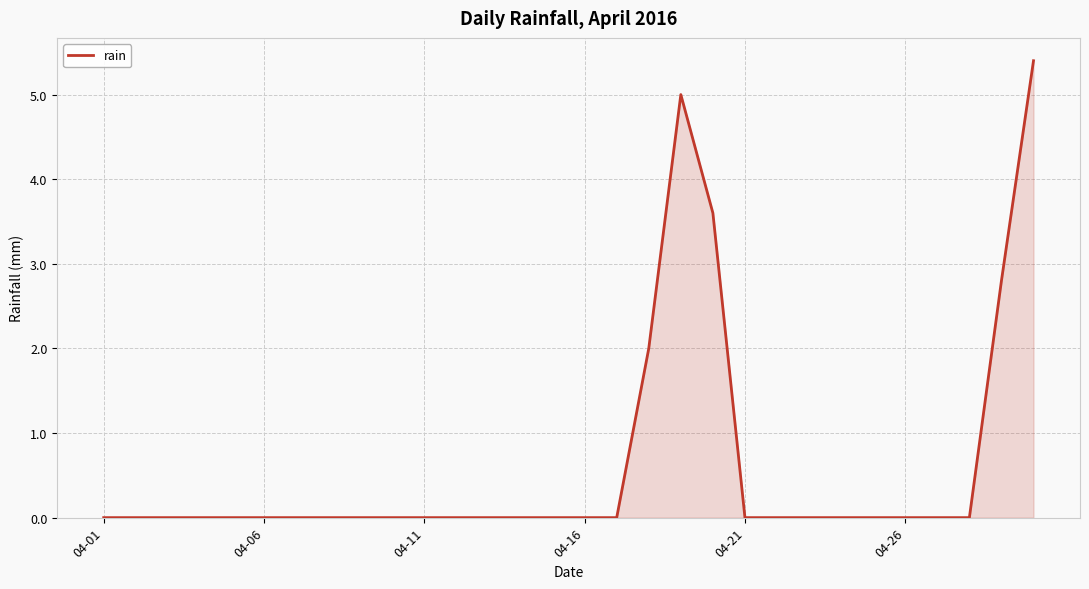

What is the difference between the maximum and minimum values?

5.4